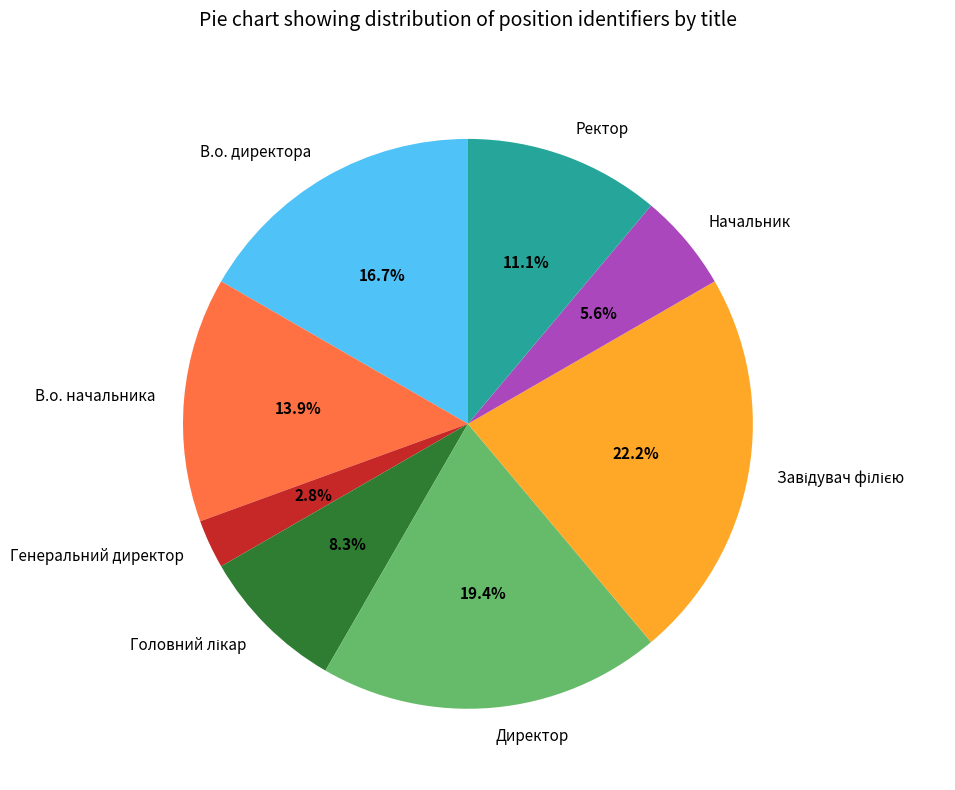

What portion of the pie excludes В.о. начальника?

86.1%